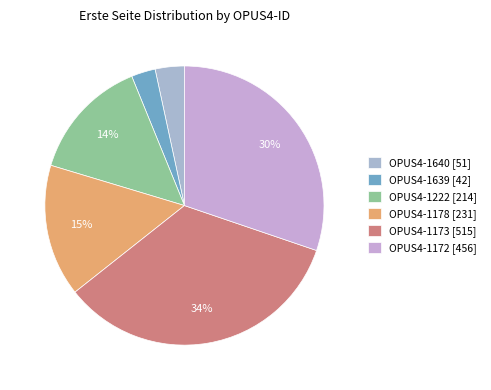

The OPUS4-1640 slice represents 3% of the pie. True or false?

True